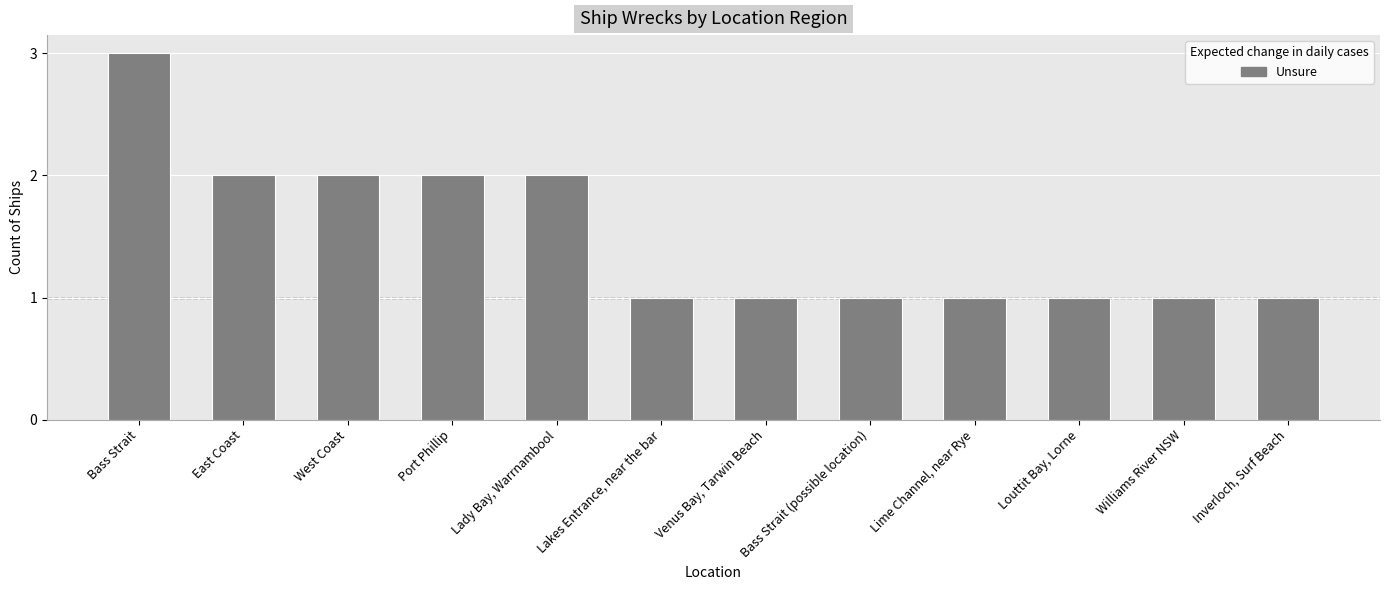

Which category has the highest value across all series?

Bass Strait